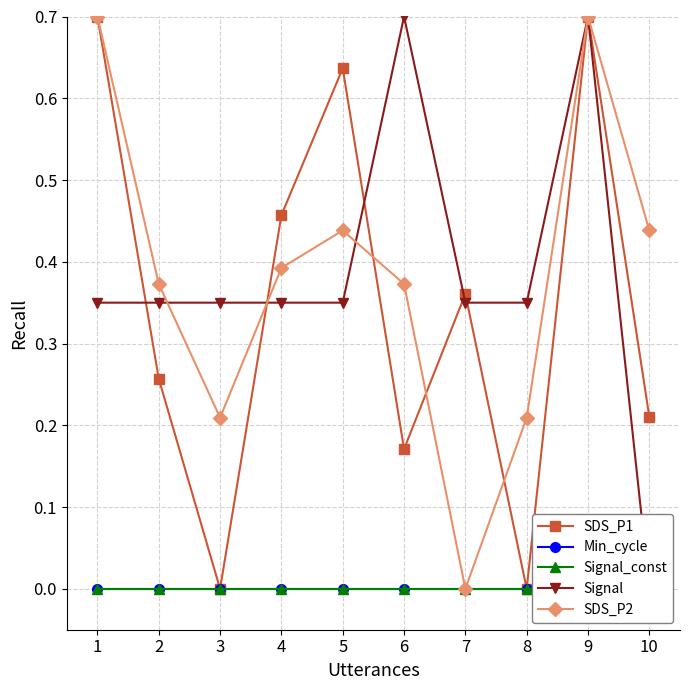

Between 2 and 6, which series saw the biggest shift?

Signal